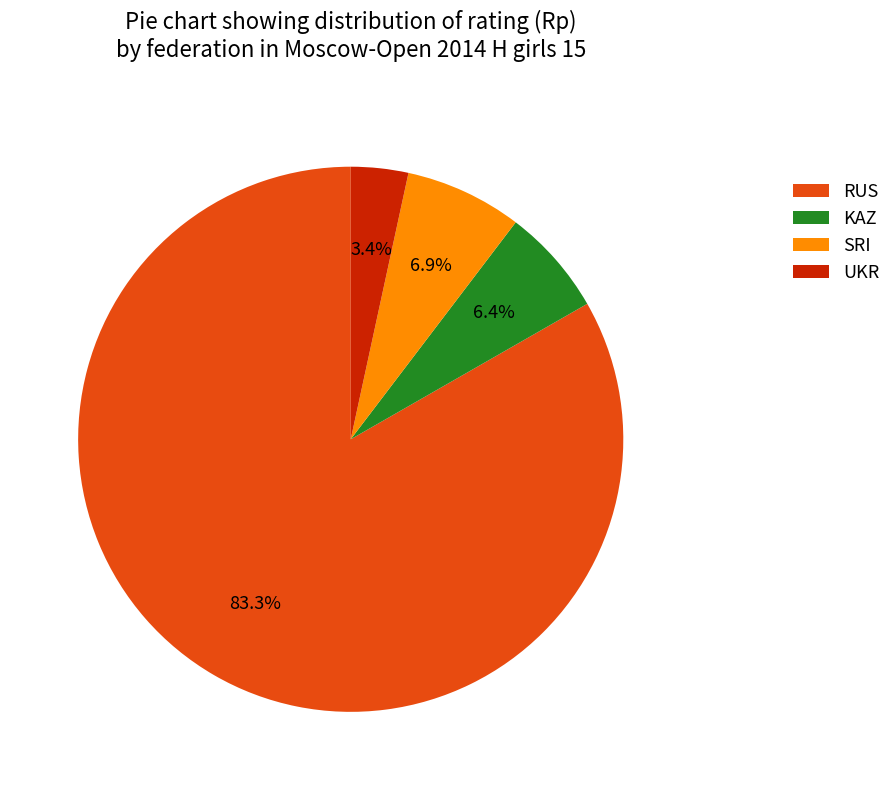

Rank the categories by value from highest to lowest.

RUS, SRI, KAZ, UKR